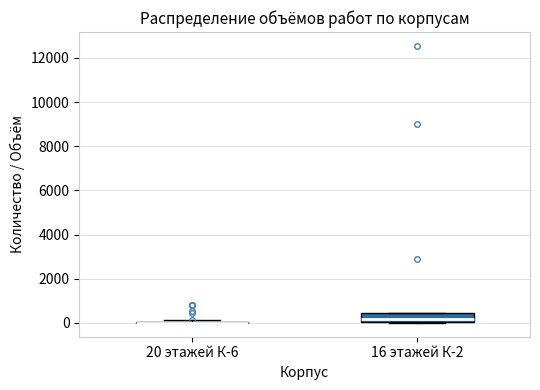

Comparing the boxes themselves (not the whiskers), which one is the tallest?

16 этажей К-2